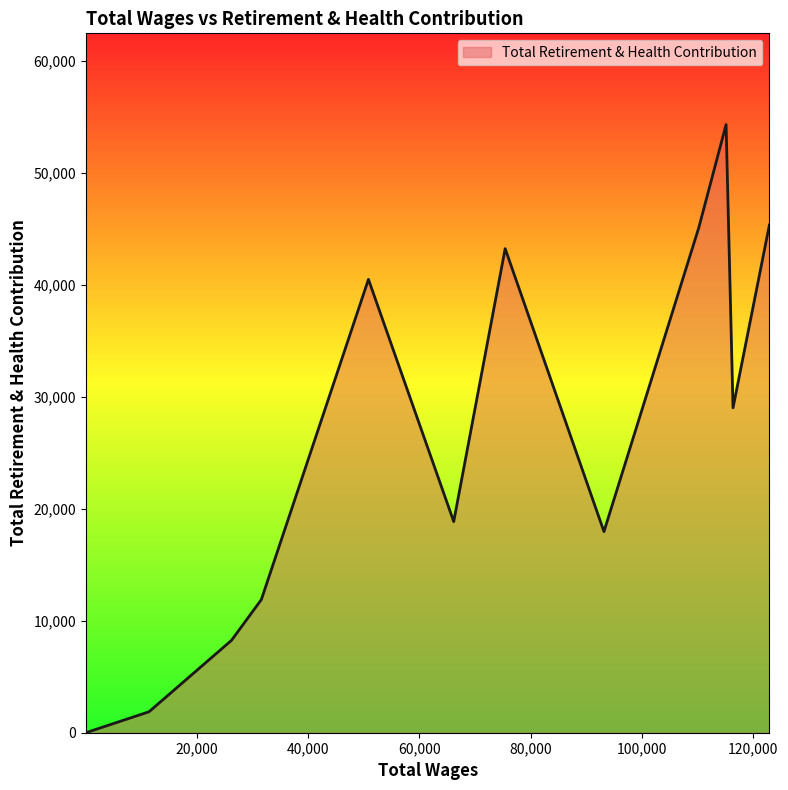

What is the difference between the maximum and minimum values?

54338